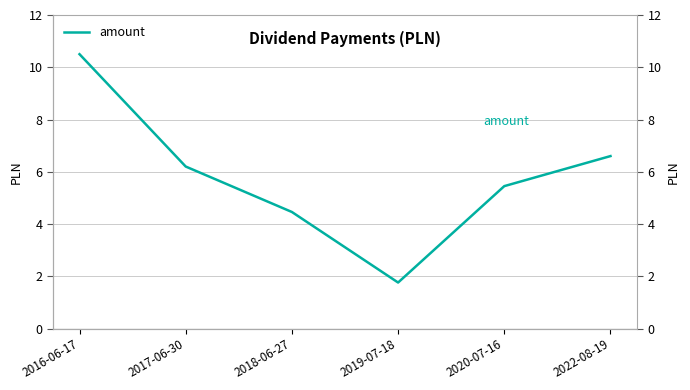

What position from the left is 2017-06-30?

2